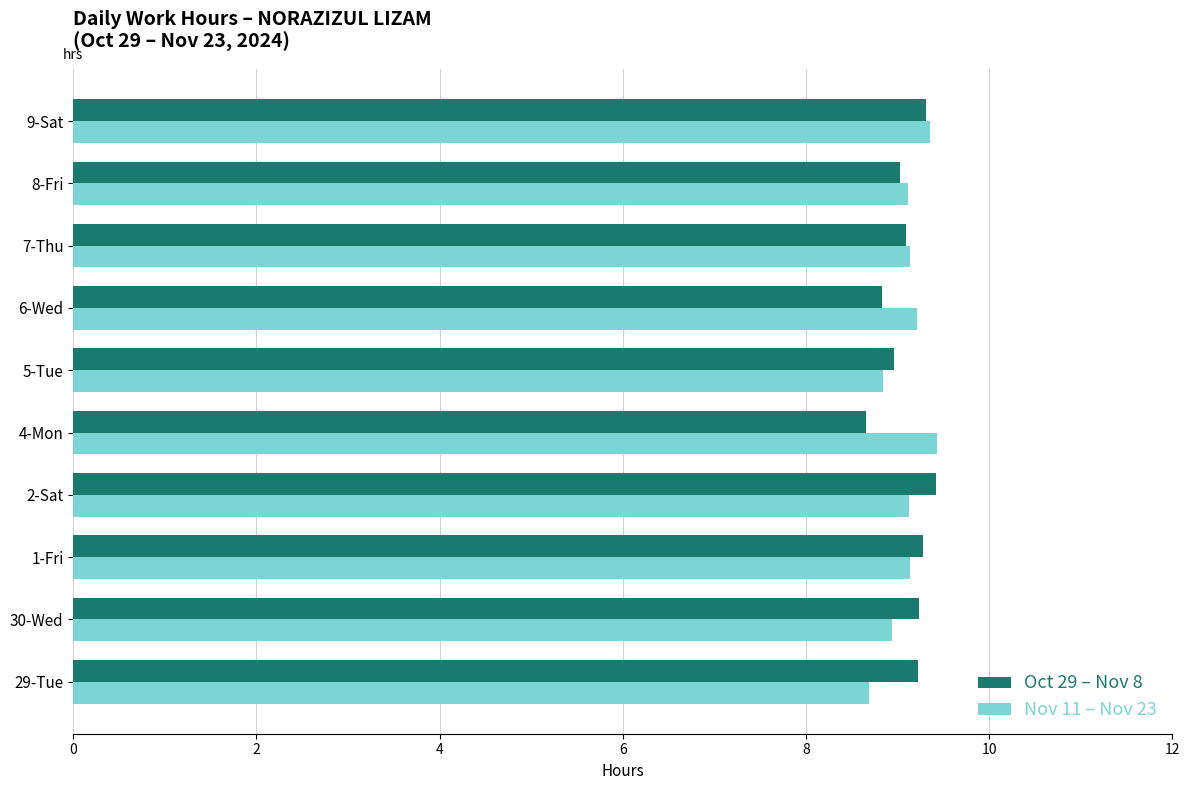

What is the average value of the Nov 11 – Nov 23 series?

9.1